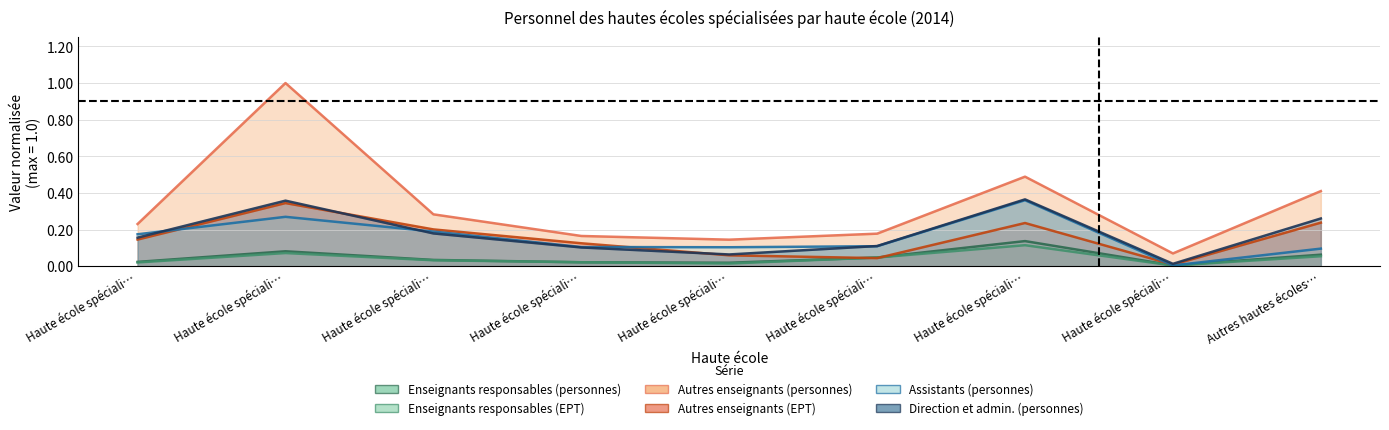

How many lines are shown in the chart?

6